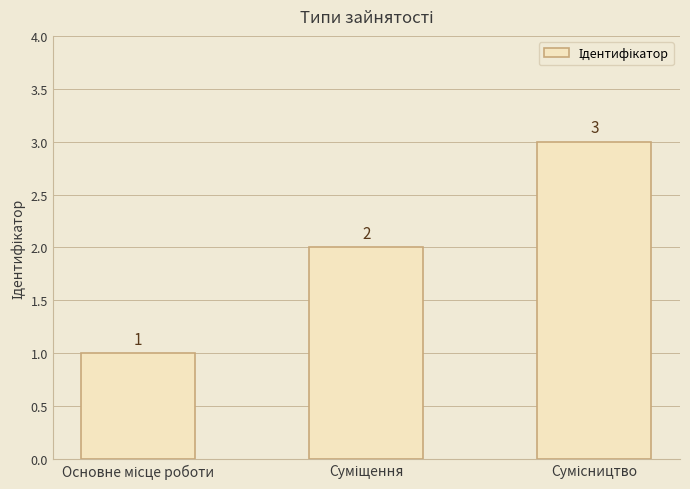

How many values are between 1 and 3?

3